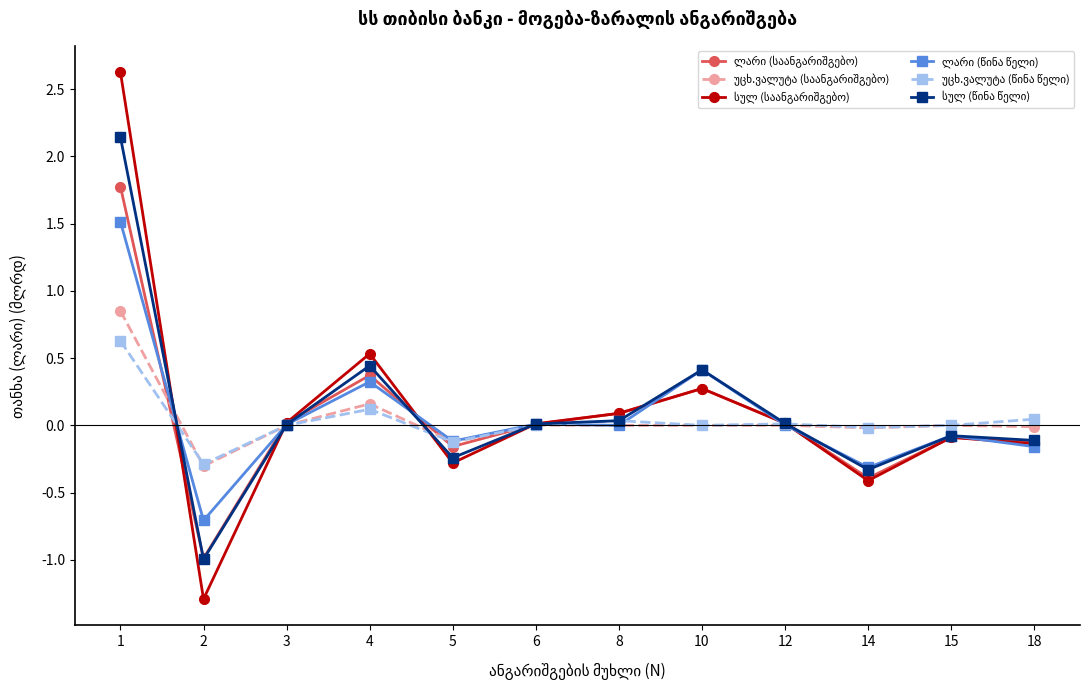

Reading left to right, list all the values displayed in this chart.

ლარი (საანგარიშგებო): 1=1.8	2=-1.0	3=0.0	4=0.4	5=-0.2	6=0.0	8=0.1	10=0.3	12=0.0	14=-0.4	15=-0.1	18=-0.1
უცხ.ვალუტა (საანგარიშგებო): 1=0.9	2=-0.3	3=0.0	4=0.2	5=-0.1	6=0.0	8=0.0	10=0.0	12=0.0	14=-0.0	15=0.0	18=-0.0
სულ (საანგარიშგებო): 1=2.6	2=-1.3	3=0.0	4=0.5	5=-0.3	6=0.0	8=0.1	10=0.3	12=0.0	14=-0.4	15=-0.1	18=-0.1
ლარი (წინა წელი): 1=1.5	2=-0.7	3=0.0	4=0.3	5=-0.1	6=0.0	8=0.0	10=0.4	12=0.0	14=-0.3	15=-0.1	18=-0.2
უცხ.ვალუტა (წინა წელი): 1=0.6	2=-0.3	3=0.0	4=0.1	5=-0.1	6=0.0	8=0.0	10=0.0	12=0.0	14=-0.0	15=0.0	18=0.0
სულ (წინა წელი): 1=2.1	2=-1.0	3=0.0	4=0.4	5=-0.2	6=0.0	8=0.0	10=0.4	12=0.0	14=-0.3	15=-0.1	18=-0.1